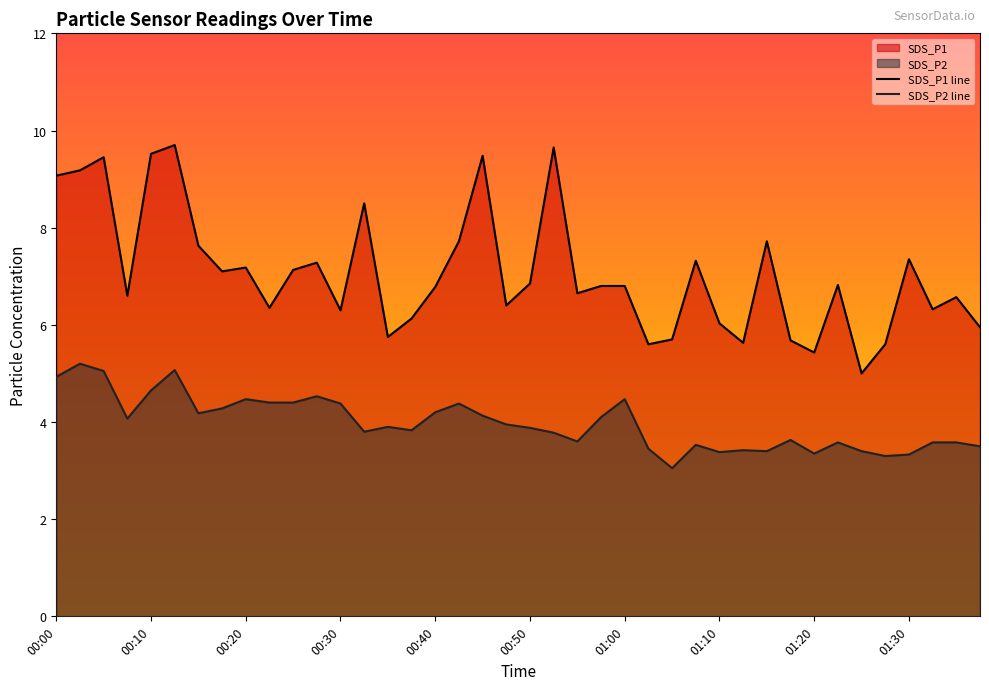

Between 00:05 and 01:35, which series saw the biggest shift?

SDS_P1